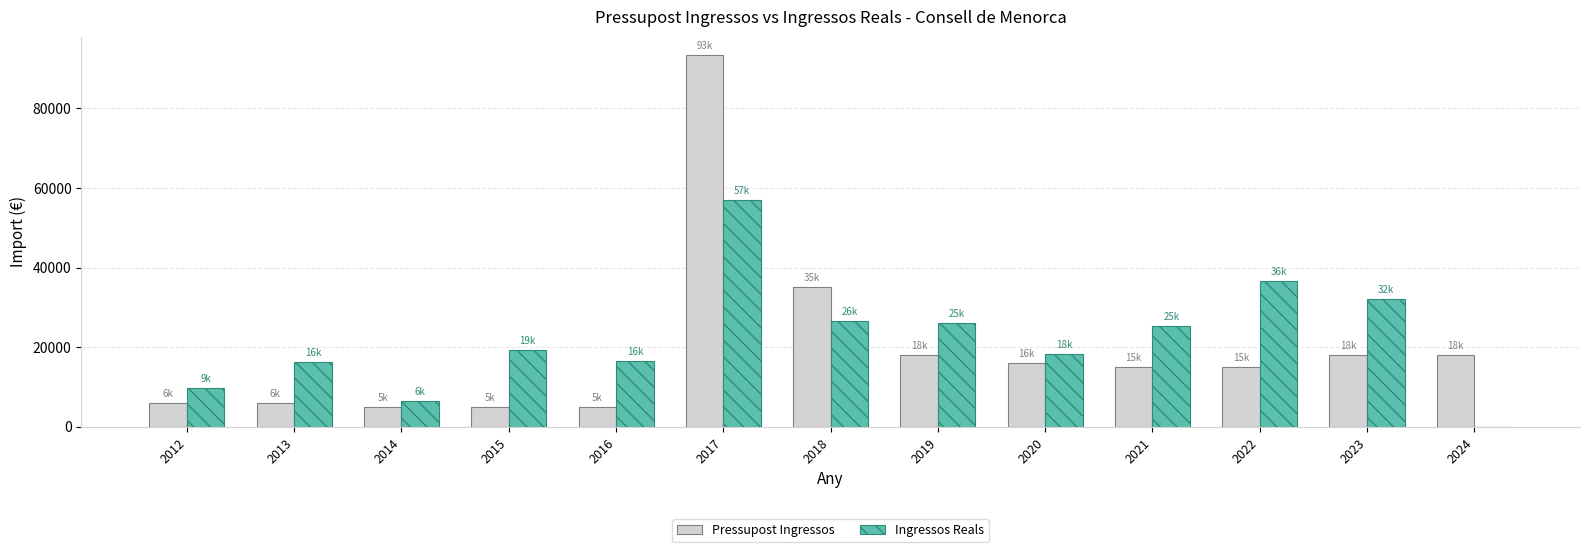

At which category does the chart reach its peak across all series?

2017